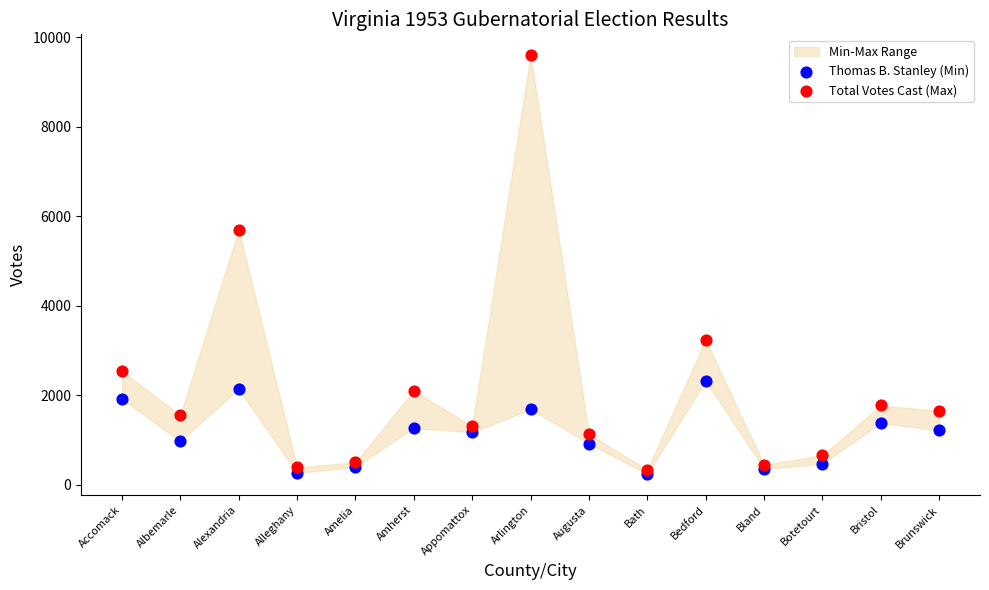

In the Total Votes Cast (Max) series, what Y value is closest to 4963?

5698